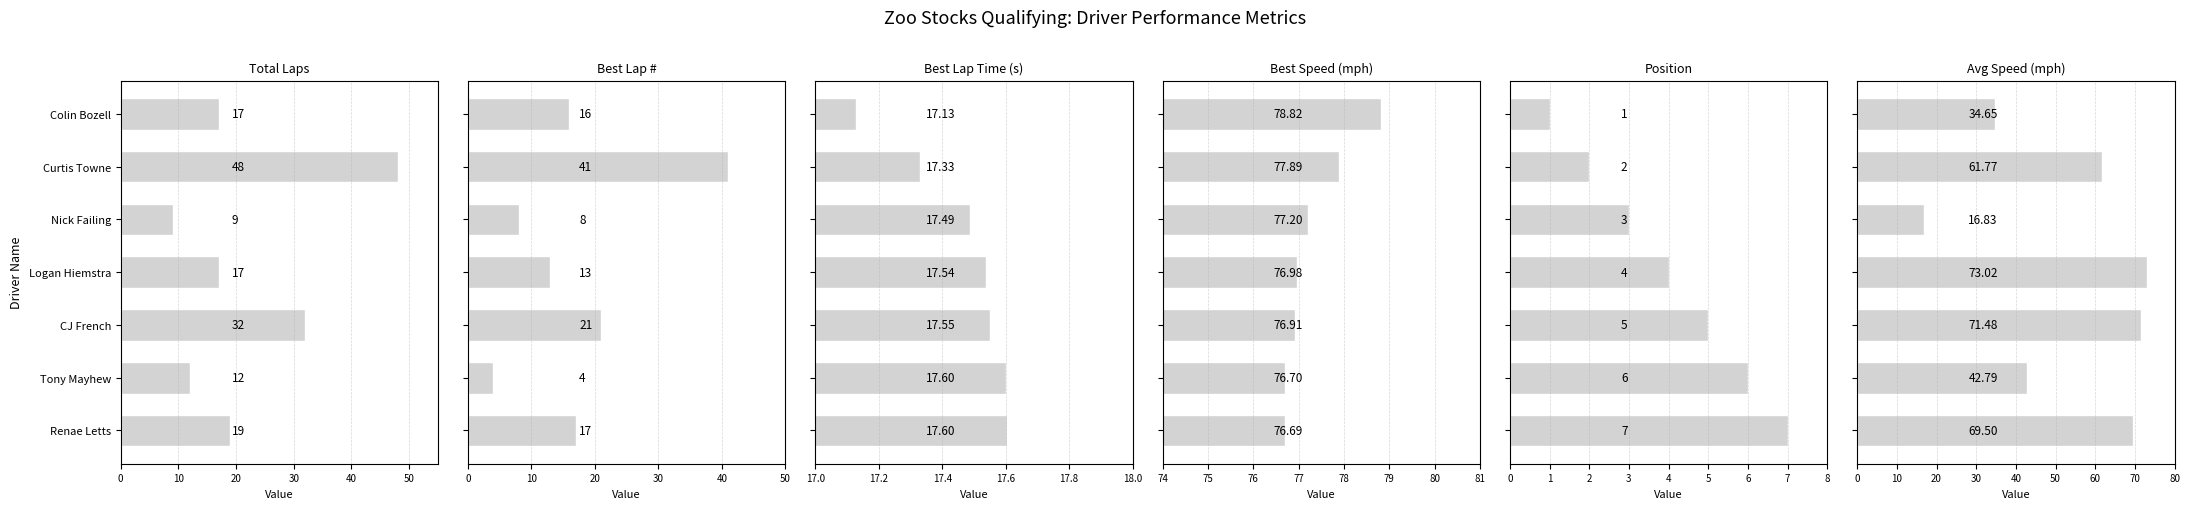

Reading left to right, what are all the values shown in this chart?

Total Laps: 17.0	48.0	9.0	17.0	32.0	12.0	19.0
Best Lap #: 16.0	41.0	8.0	13.0	21.0	4.0	17.0
Best Lap Time (s): 17.1	17.3	17.5	17.5	17.6	17.6	17.6
Best Speed (mph): 78.8	77.9	77.2	77.0	76.9	76.7	76.7
Position: 1.0	2.0	3.0	4.0	5.0	6.0	7.0
Avg Speed (mph): 34.6	61.8	16.8	73.0	71.5	42.8	69.5